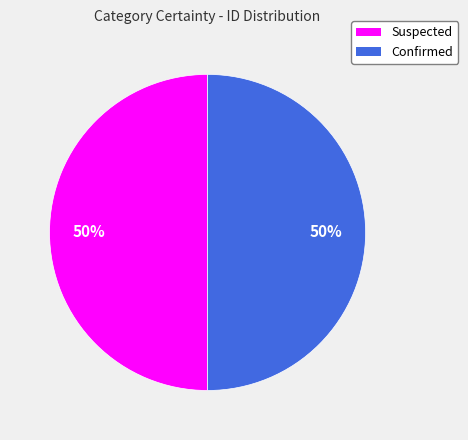

What percentage is the Suspected slice, to the nearest percent?

50%